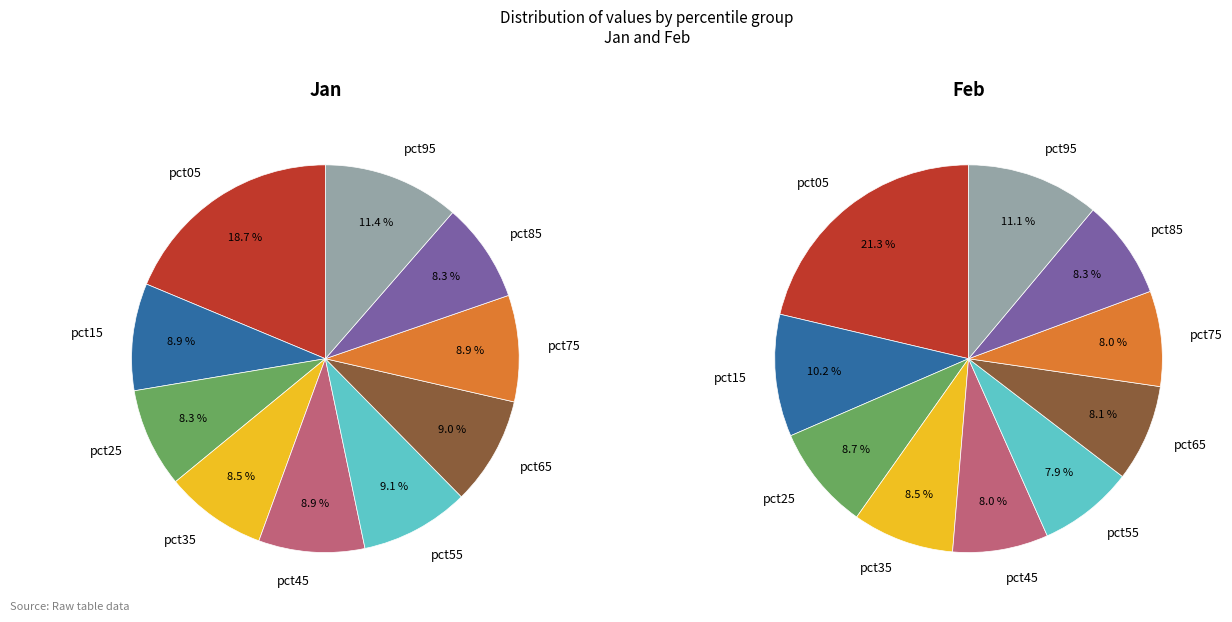

What percentage is the pct75 slice, to the nearest percent?

9%